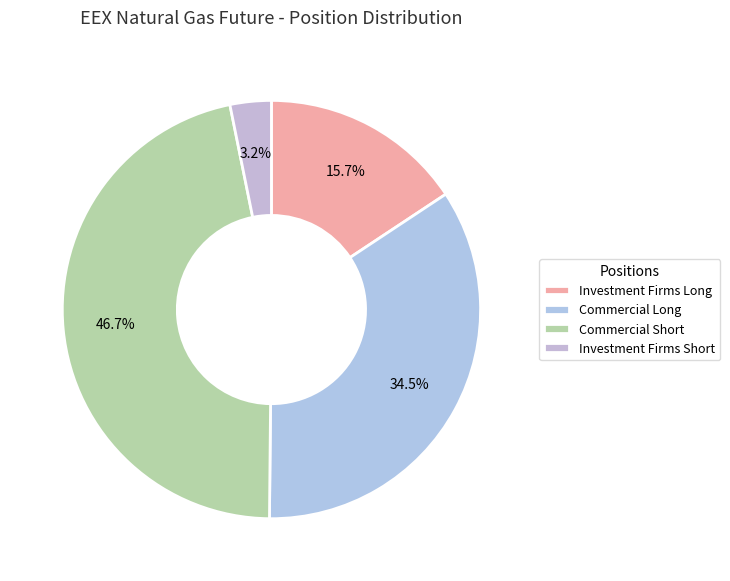

What is the ratio of the value at Commercial Long to the value at Investment Firms Long?

2.2